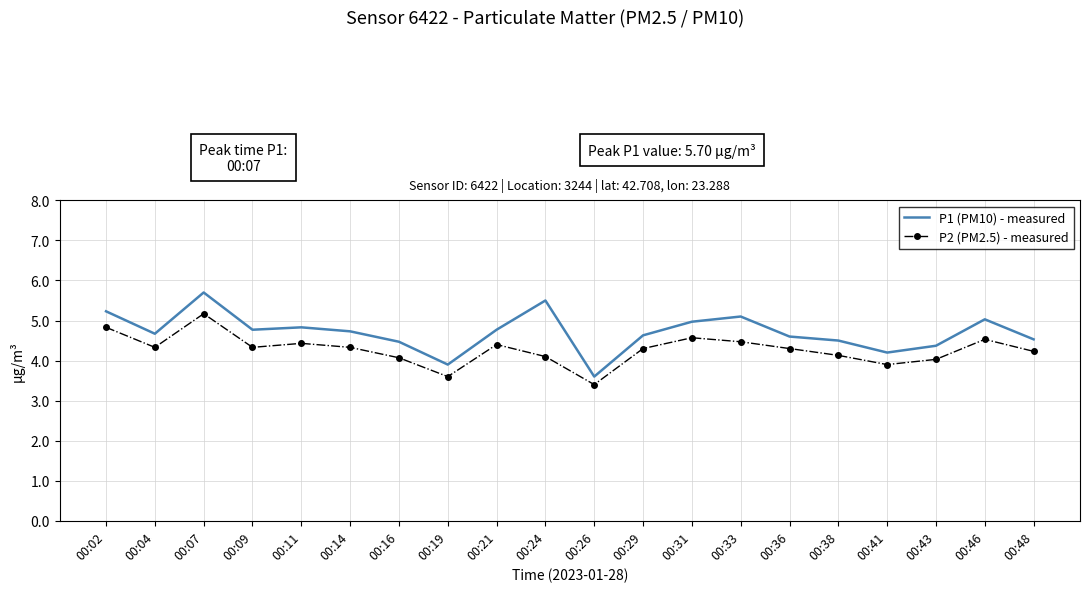

Which series has the widest spread of values?

P1 (PM10) - measured